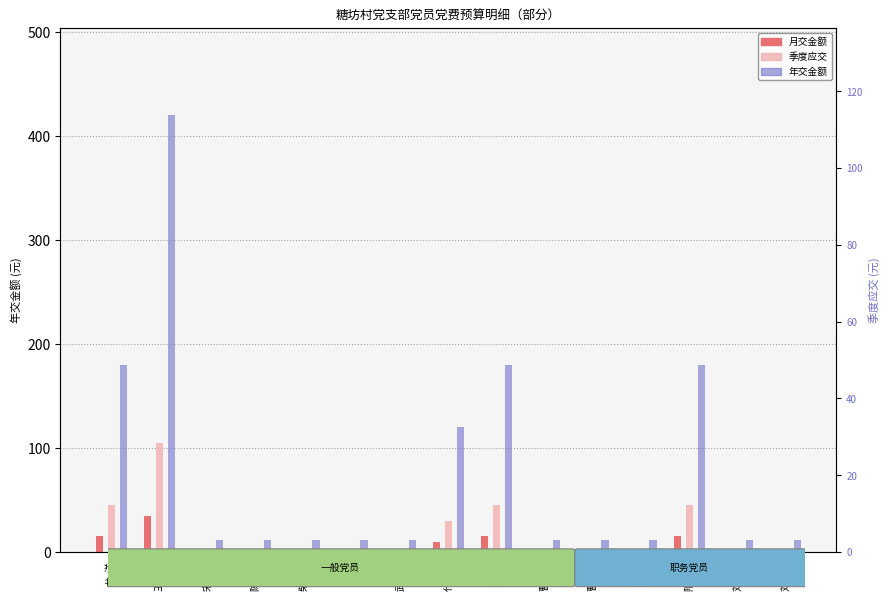

How many data points in 月交金额 are above 1?

5